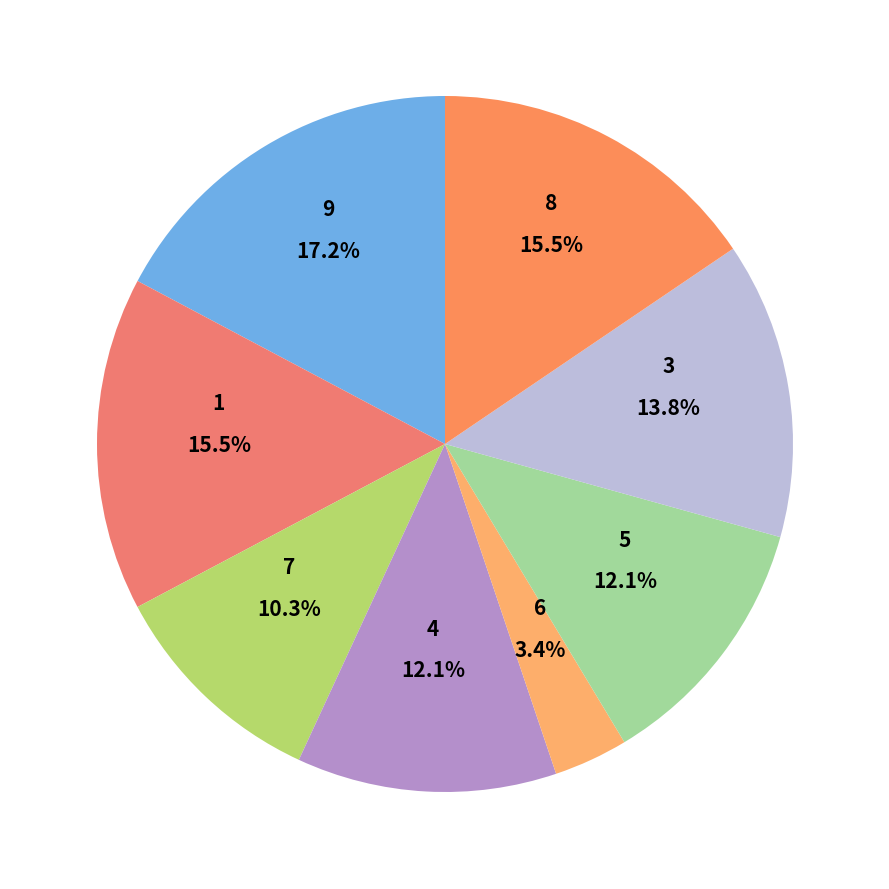

Approximately how many times larger is the value at 8 compared to 5?

1.3